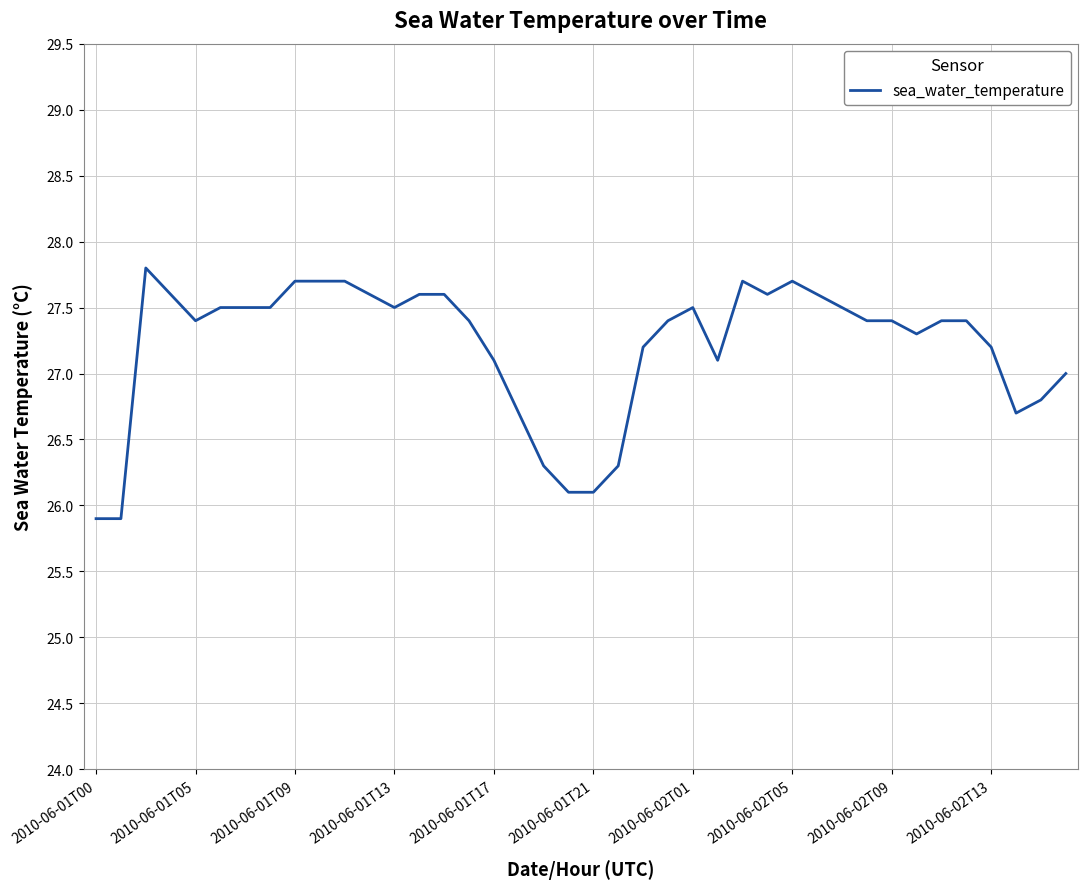

What is the smallest value displayed?

25.9